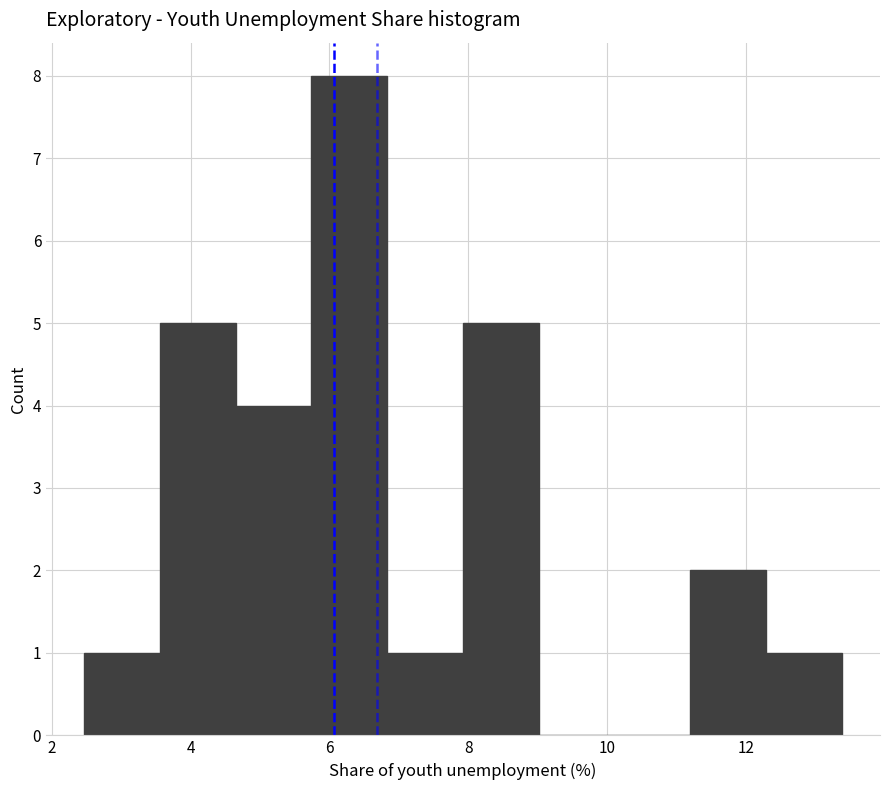

Reading left to right, transcribe this chart: for each bar, give the range it covers on the x-axis and its height. Neither the bar edges nor the heights are printed on the chart, so give them approximately, as read against the axes.

2.4 to 3.6: 1
3.6 to 4.6: 5
4.6 to 5.8: 4
5.8 to 6.8: 8
6.8 to 8.0: 1
8.0 to 9.0: 5
9.0 to 10.2: 0
10.2 to 11.2: 0
11.2 to 12.2: 2
12.2 to 13.4: 1